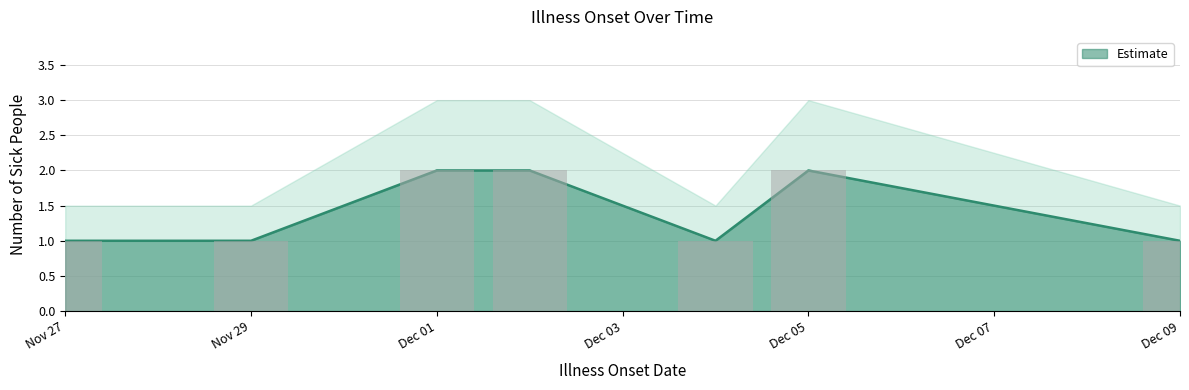

Approximately how many times larger is the value at Nov 29 compared to Dec 01?

0.5